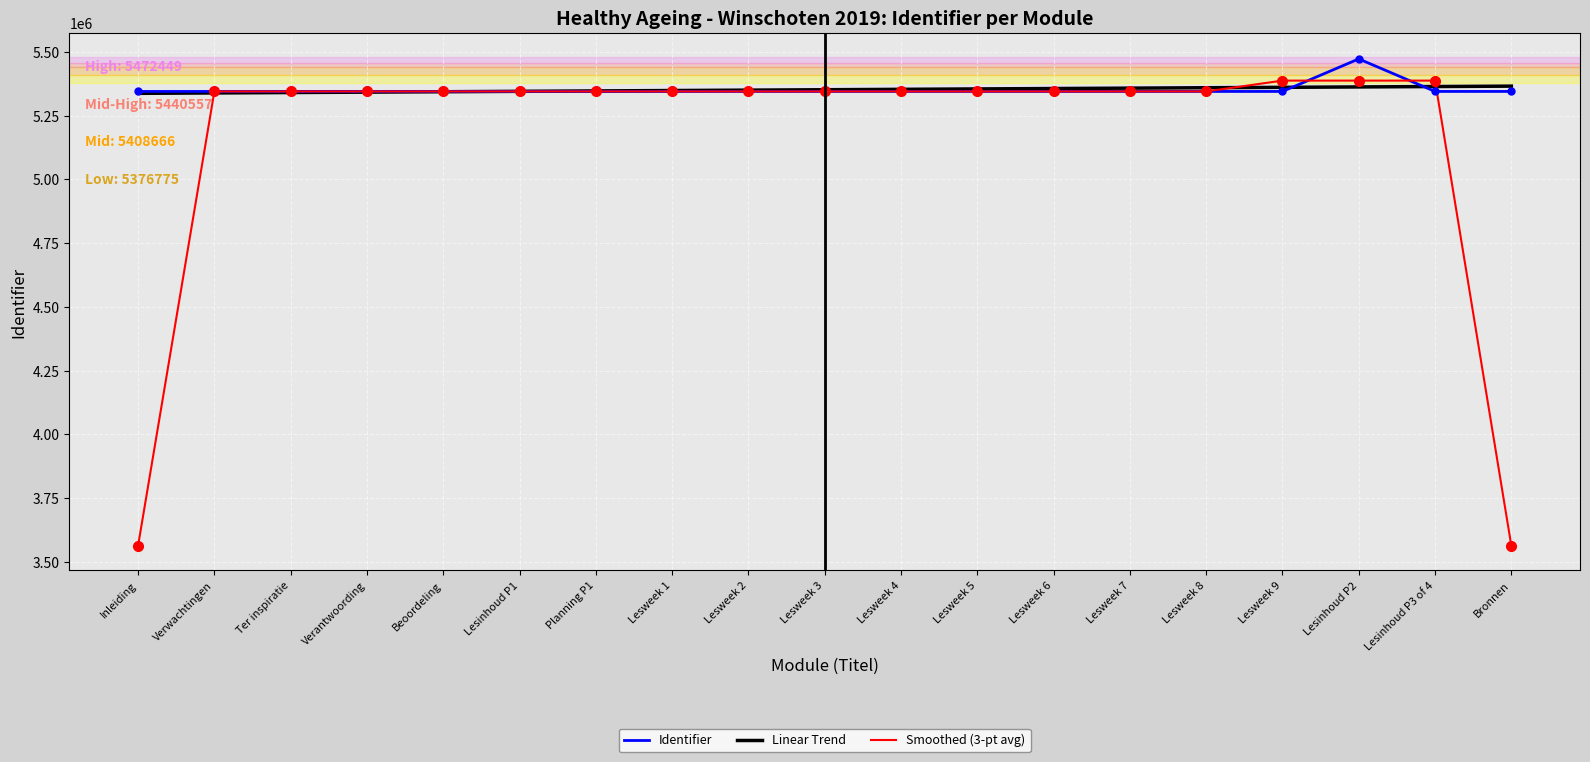

At how many categories does at least one series exceed 3781066?

19